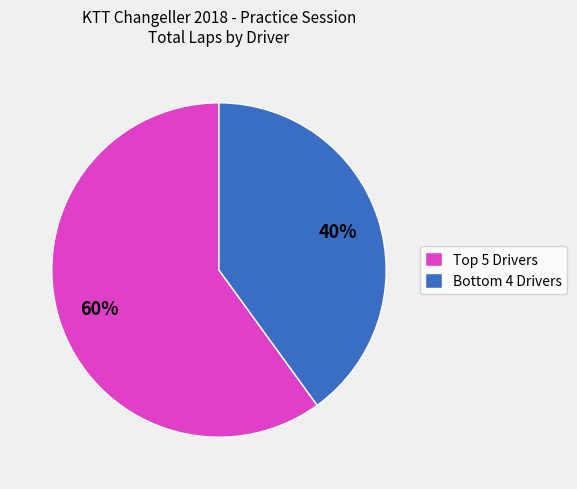

Is there a majority slice in this chart?

Yes